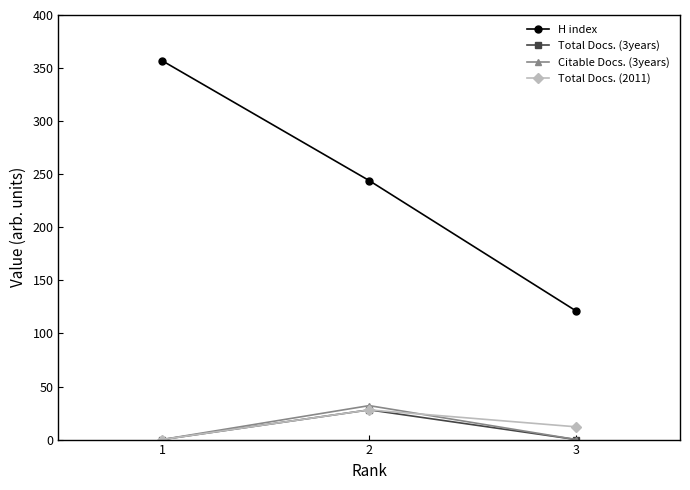

Is the value of Citable Docs. (3years) at 2 greater than the value of H index at 2?

No